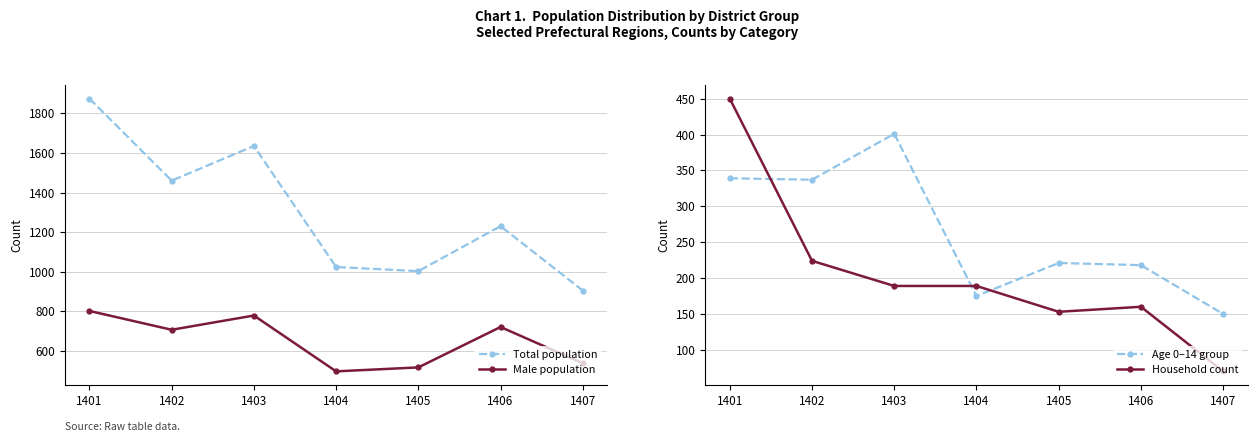

True or false: Household count and Total population cross at least once.

False